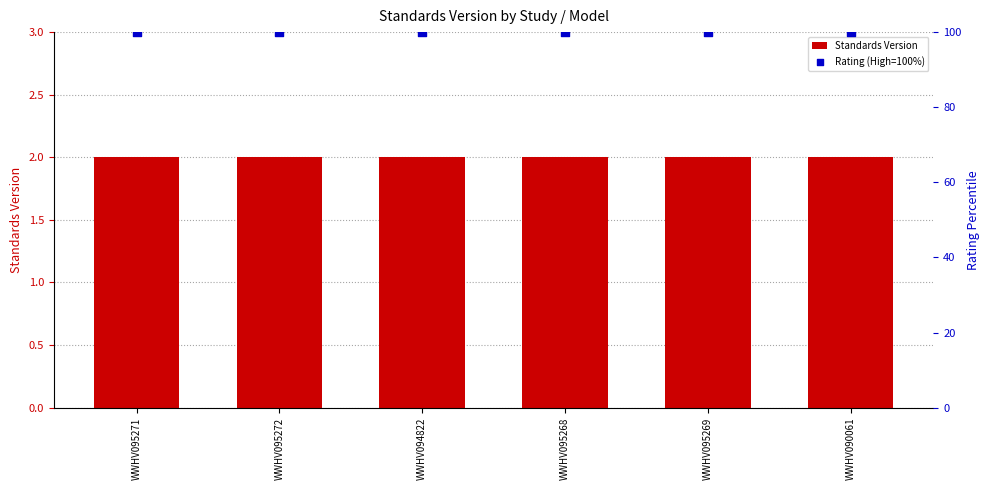

At how many categories does at least one series exceed 26?

6